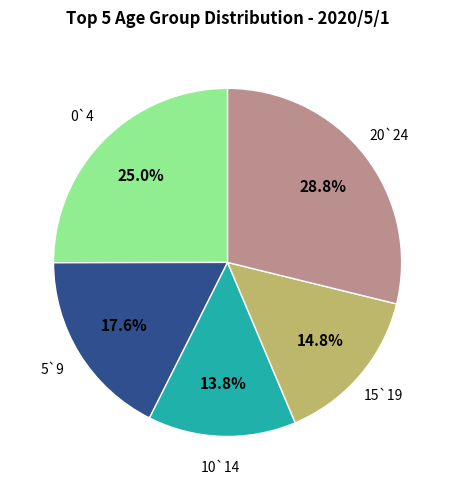

Count the number of slices in the pie.

5